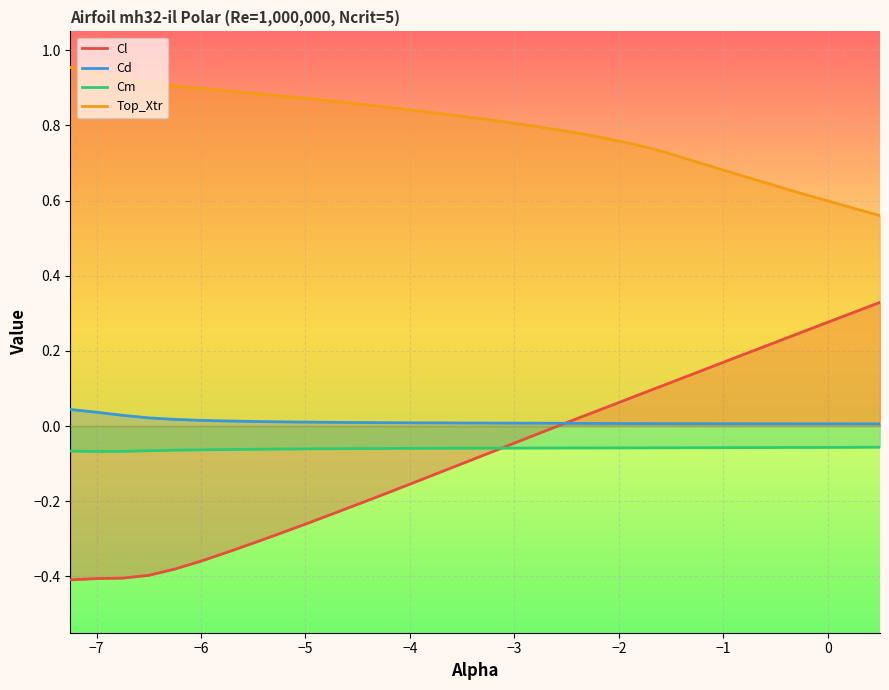

How many series are shown in this chart?

4